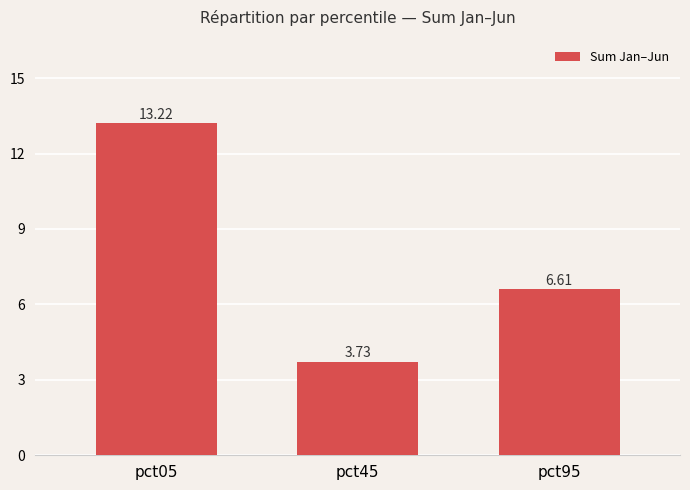

Between pct45 and pct05, which is larger?

pct05